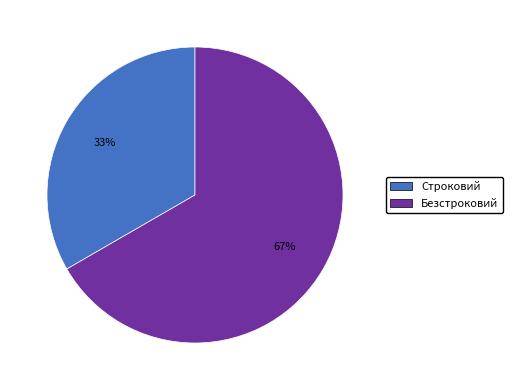

Is there a majority slice in this chart?

Yes